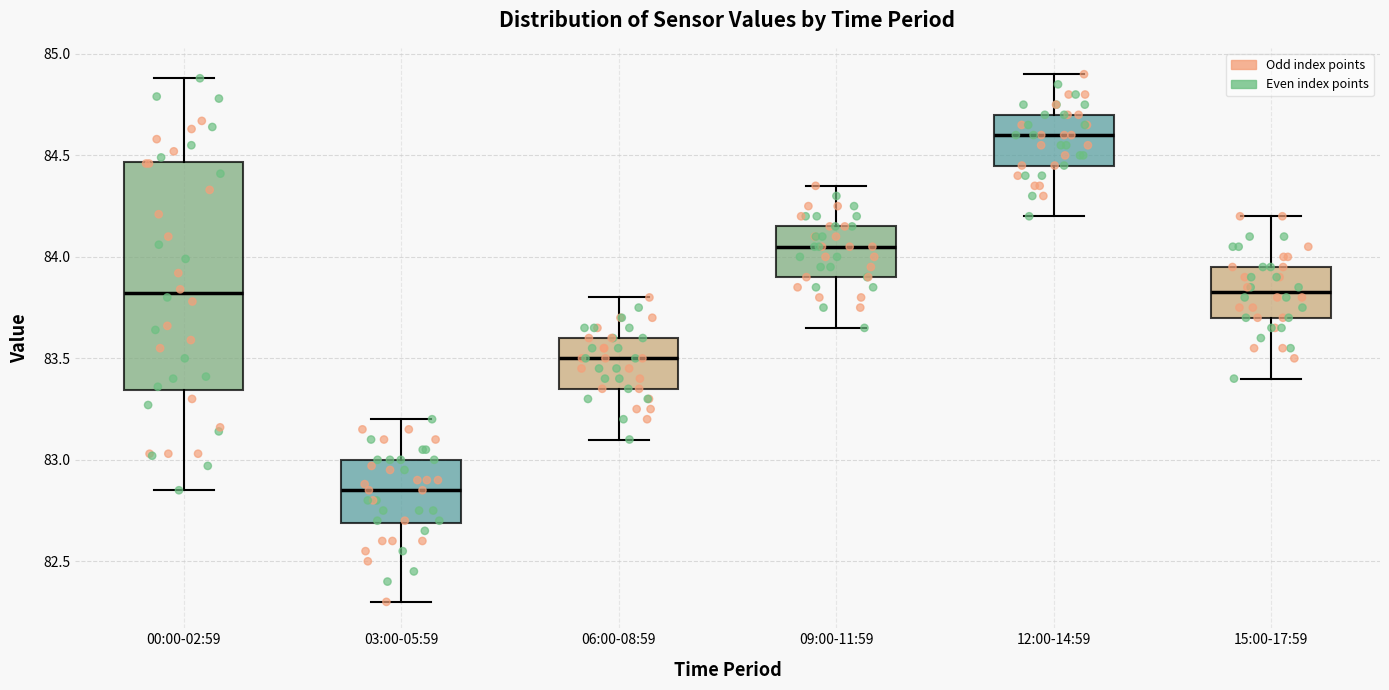

Where does the lower whisker of the box for 06:00-08:59 end on the y-axis? The values are not printed on the chart, so give them approximately, as read against the axis.

83.10